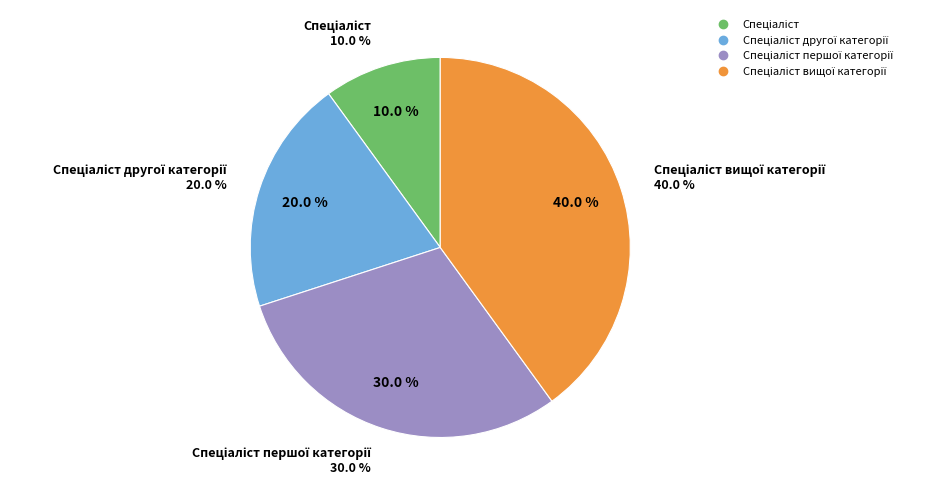

Combined, what portion of the pie is Спеціаліст and Спеціаліст вищої категорії?

50.0%